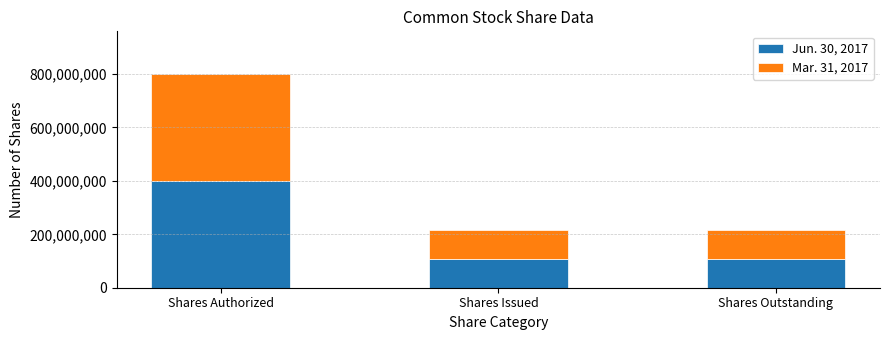

Are the bars grouped side by side (vs. stacked)?

No